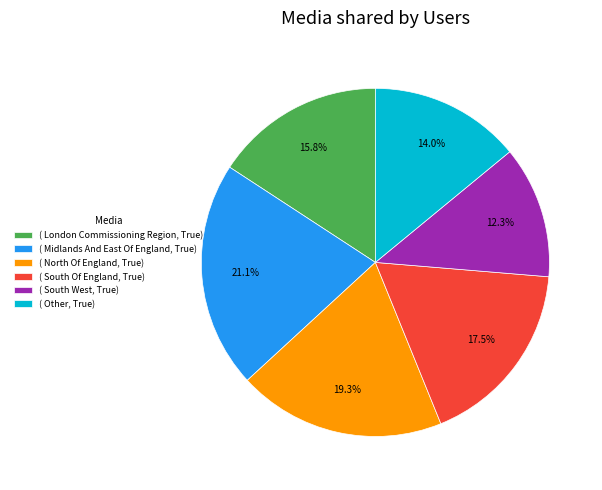

Rank the categories by value from lowest to highest.

( South West, True), ( Other, True), ( London Commissioning Region, True), ( South Of England, True), ( North Of England, True), ( Midlands And East Of England, True)